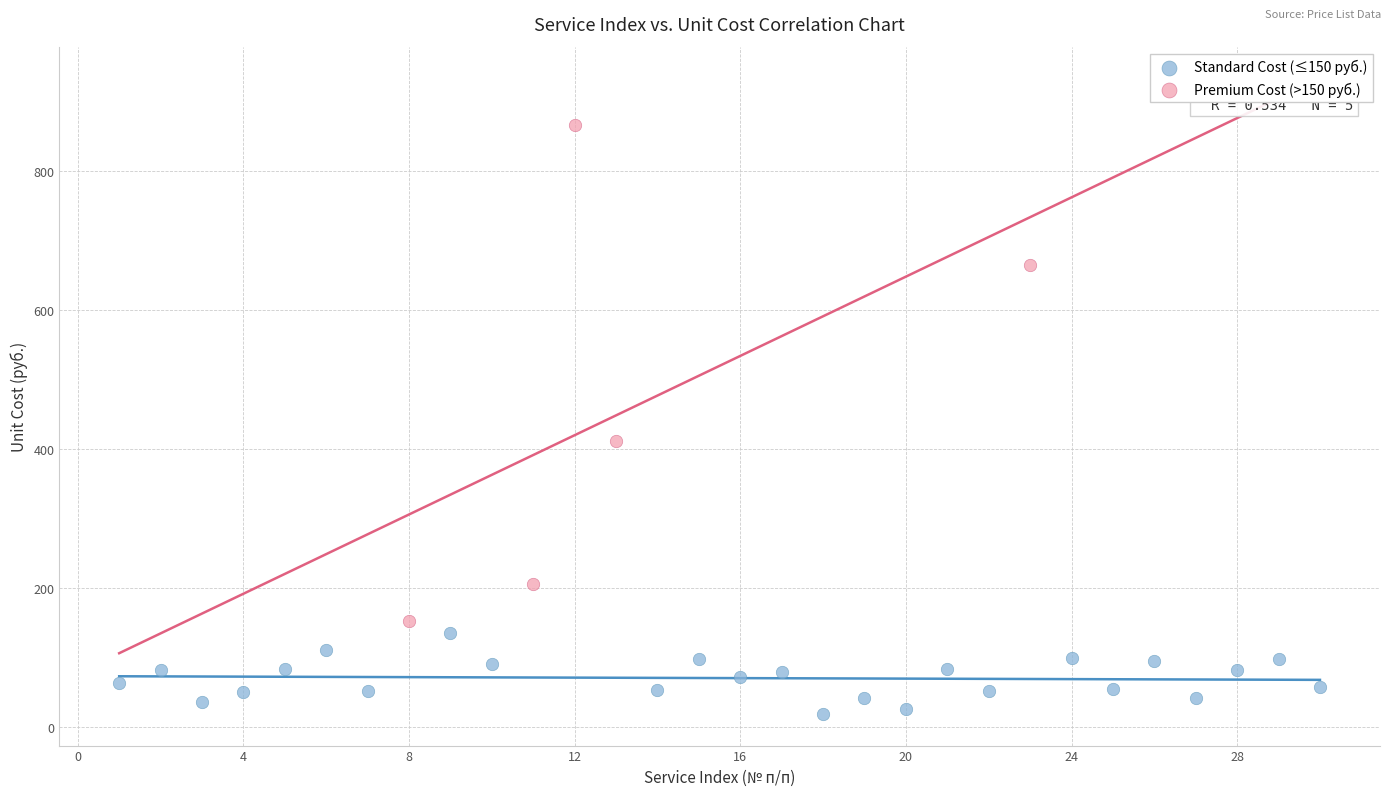

Which series contains the lowest Y value?

Standard Cost (≤150 руб.)